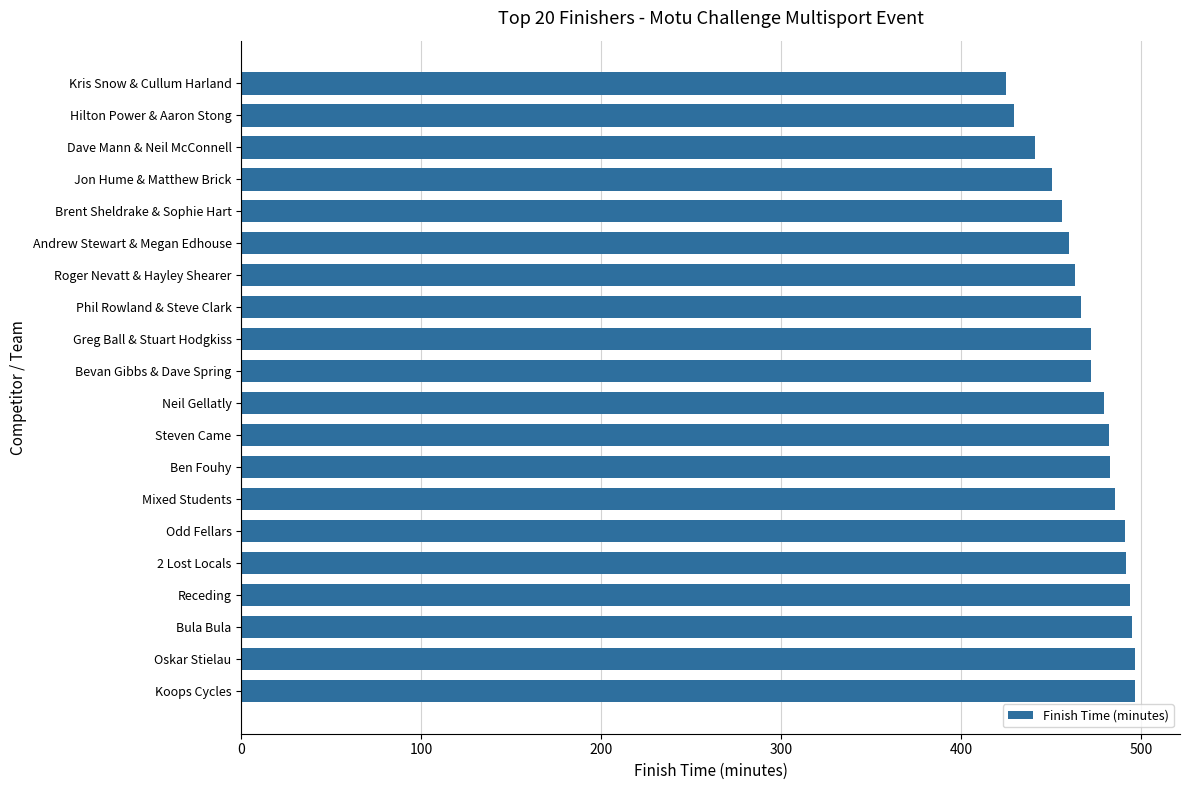

What is the change in value from Mixed Students to Andrew Stewart & Megan Edhouse?

-25.7